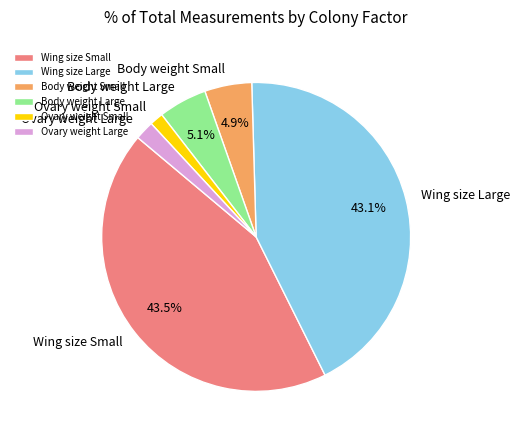

Between Ovary weight Large and Ovary weight Small, which is larger?

Ovary weight Large